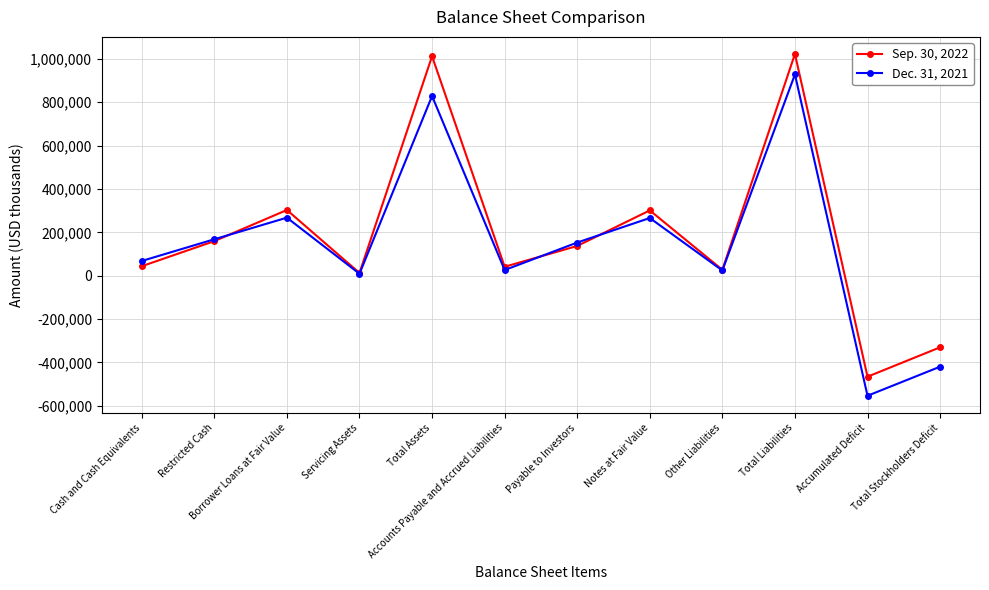

What is the approximate value of Sep. 30, 2022 at Restricted Cash, to the nearest 50?

159300